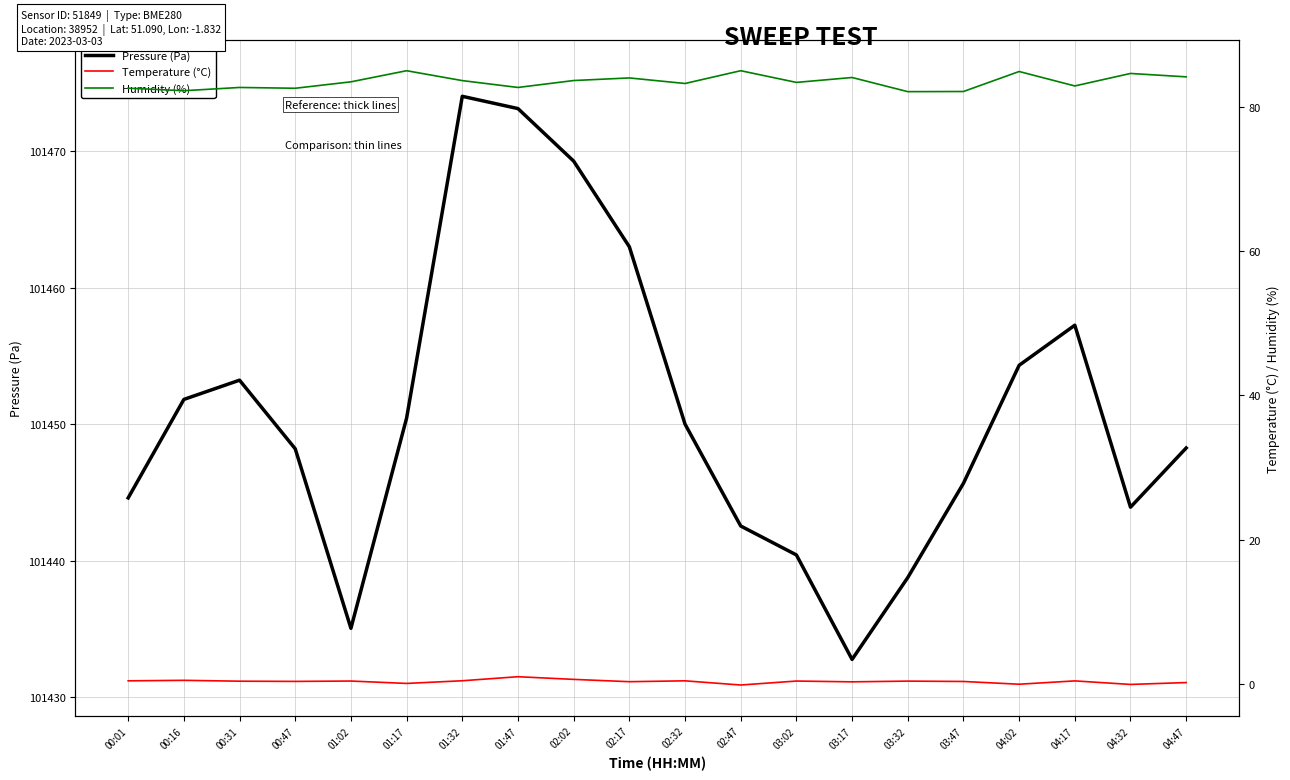

Where is the first local minimum for Temperature (°C)?

00:47